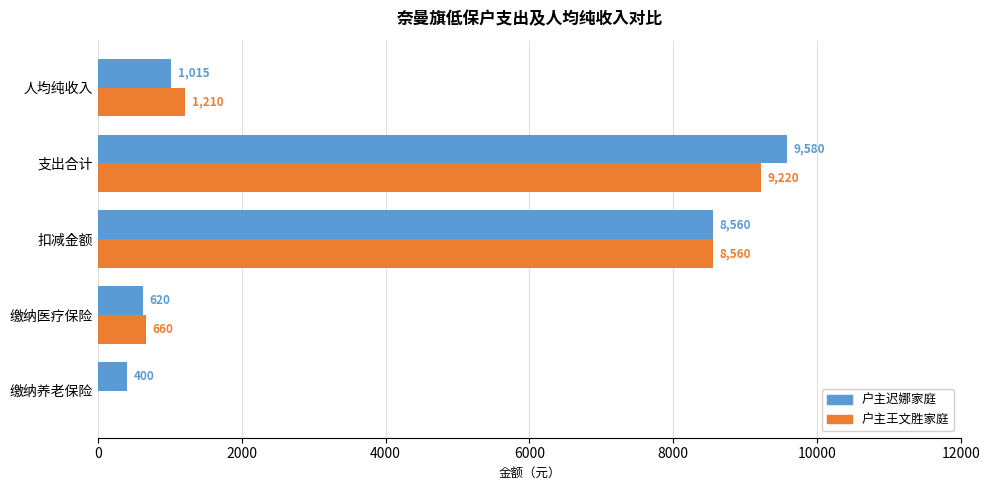

At which label does 户主王文胜家庭 reach its peak?

支出合计